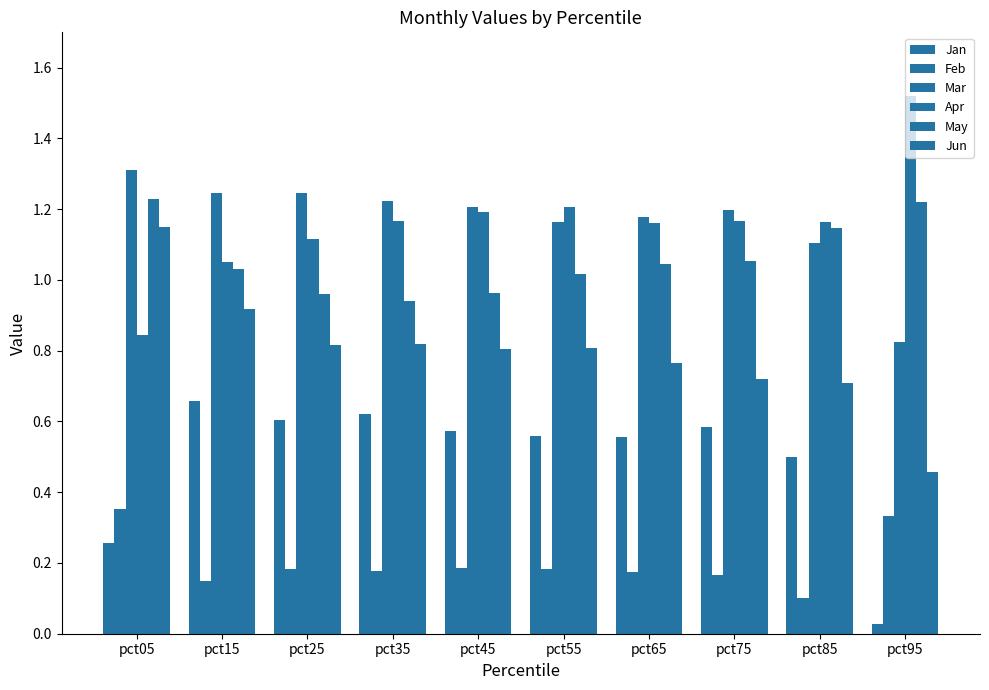

What is the value of the Feb bar at the 10th from the left?

0.3